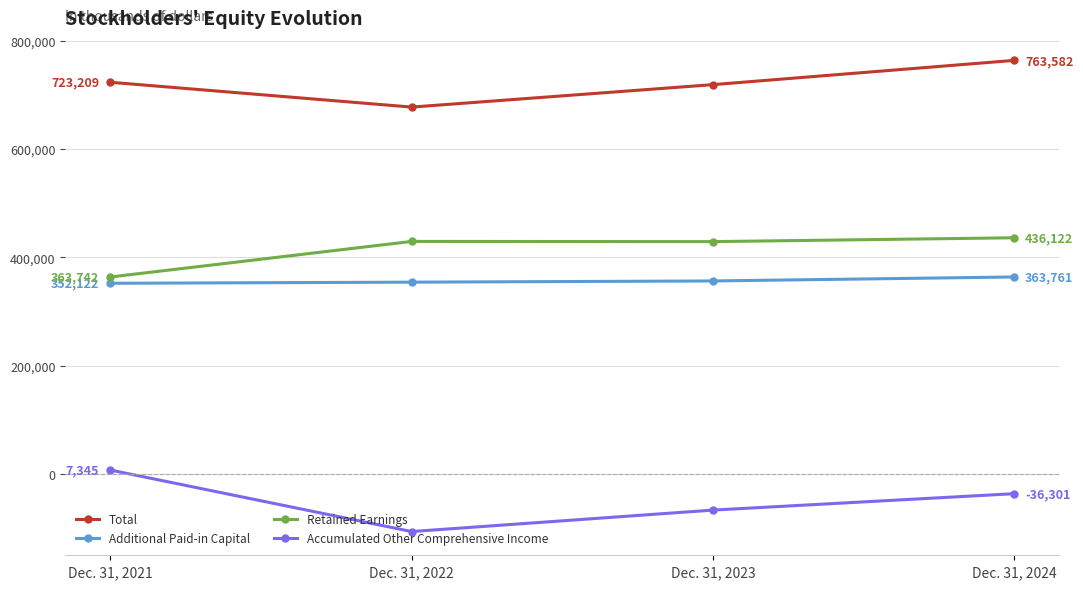

Which series has the largest total across all categories?

Total